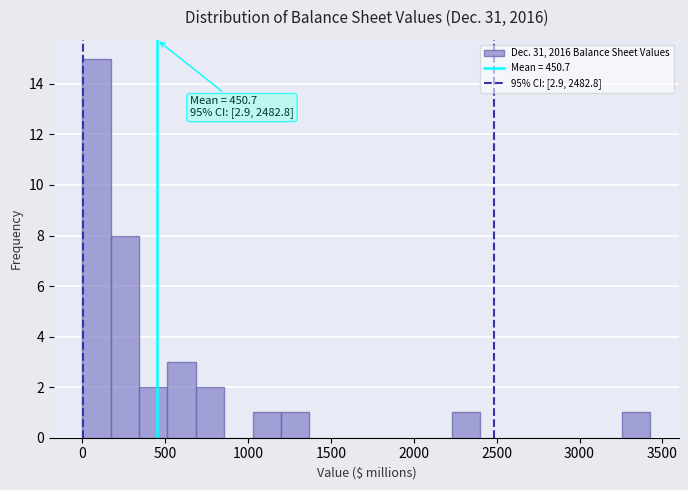

Read against the x-axis, roughly where is the centre of the tallest bar?

100